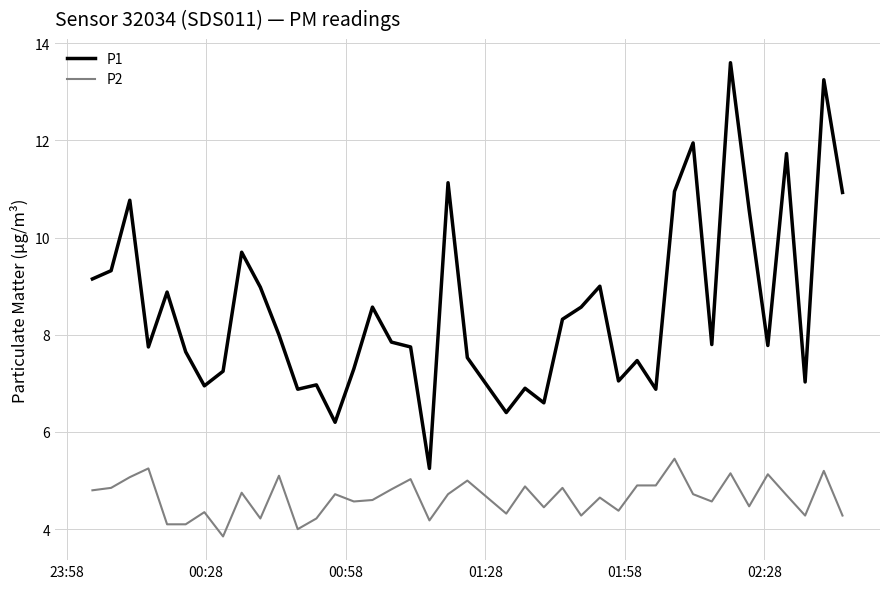

What is the greatest value displayed?

13.6